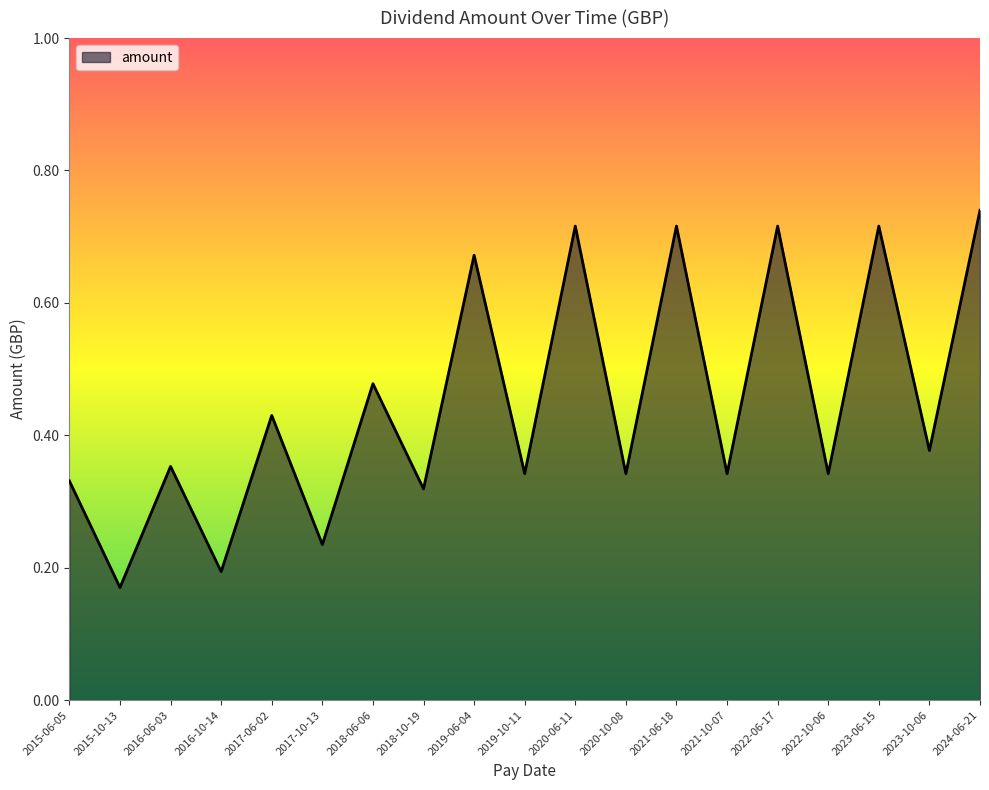

At which category does the data reach its first local peak?

2016-06-03